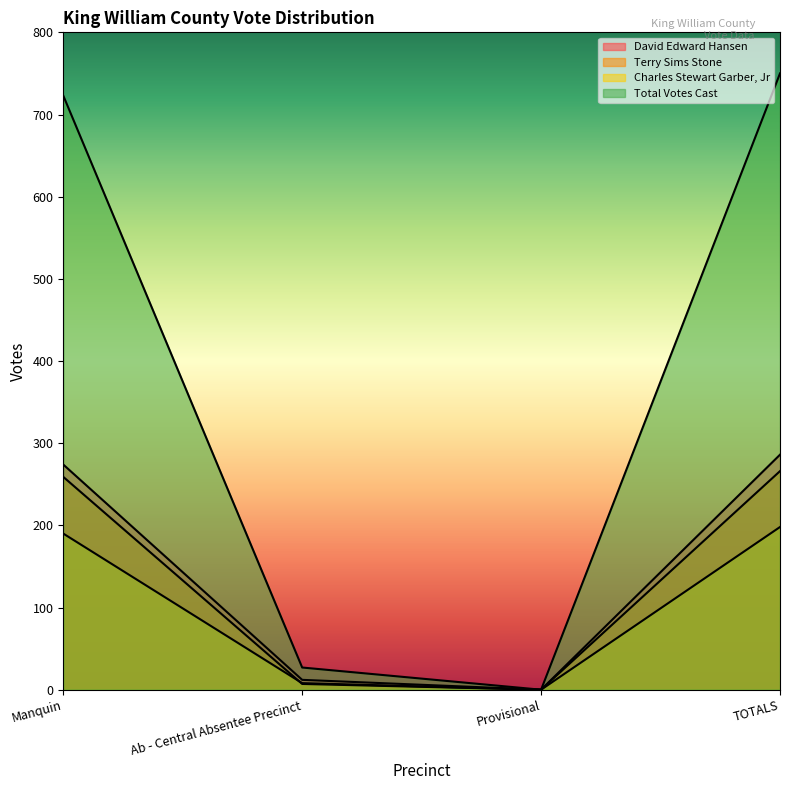

Rank the series at Manquin from lowest to highest value.

Charles Stewart Garber, Jr, Terry Sims Stone, David Edward Hansen, Total Votes Cast